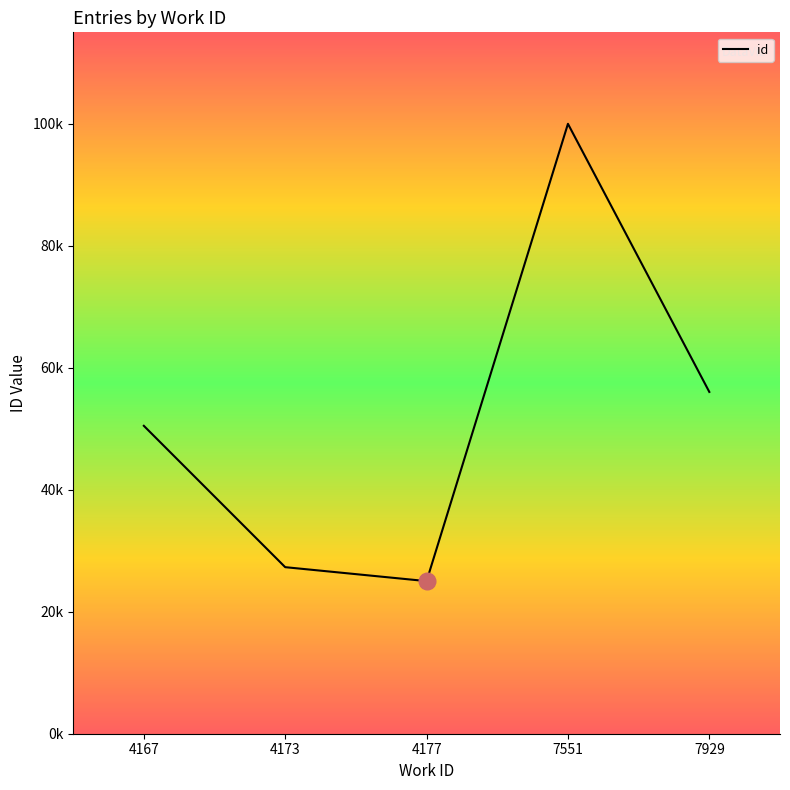

Which label corresponds to the largest value in the chart?

7551